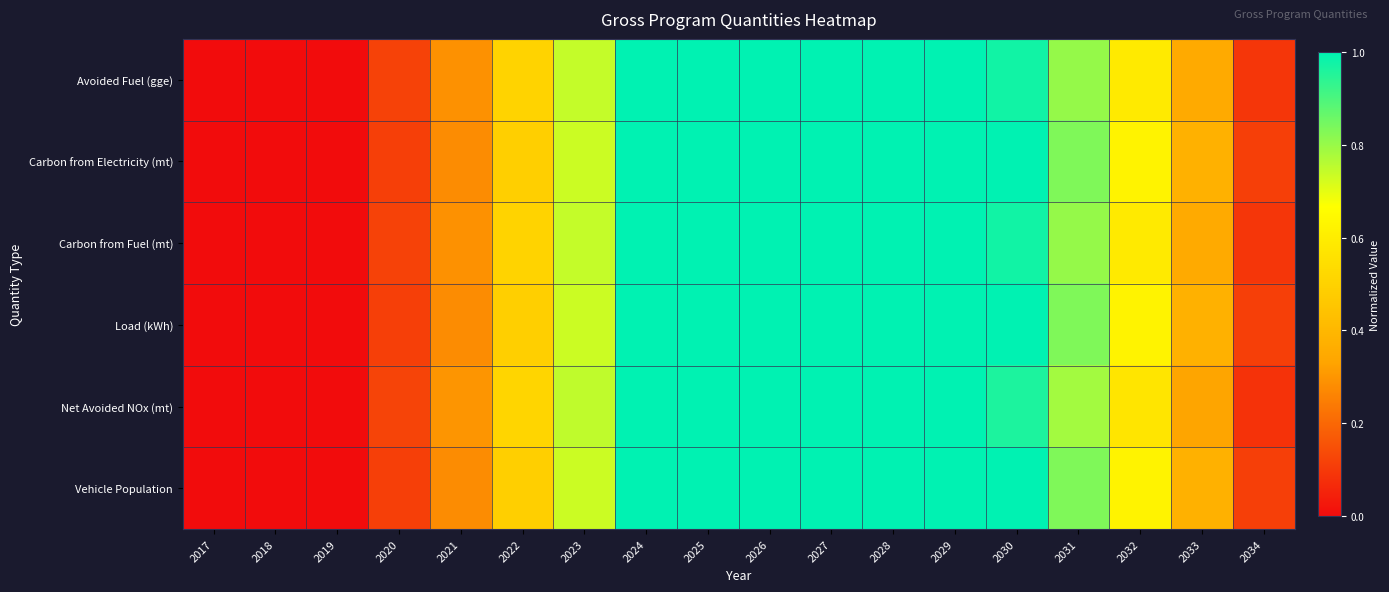

At how many categories does at least one series exceed 0?

15